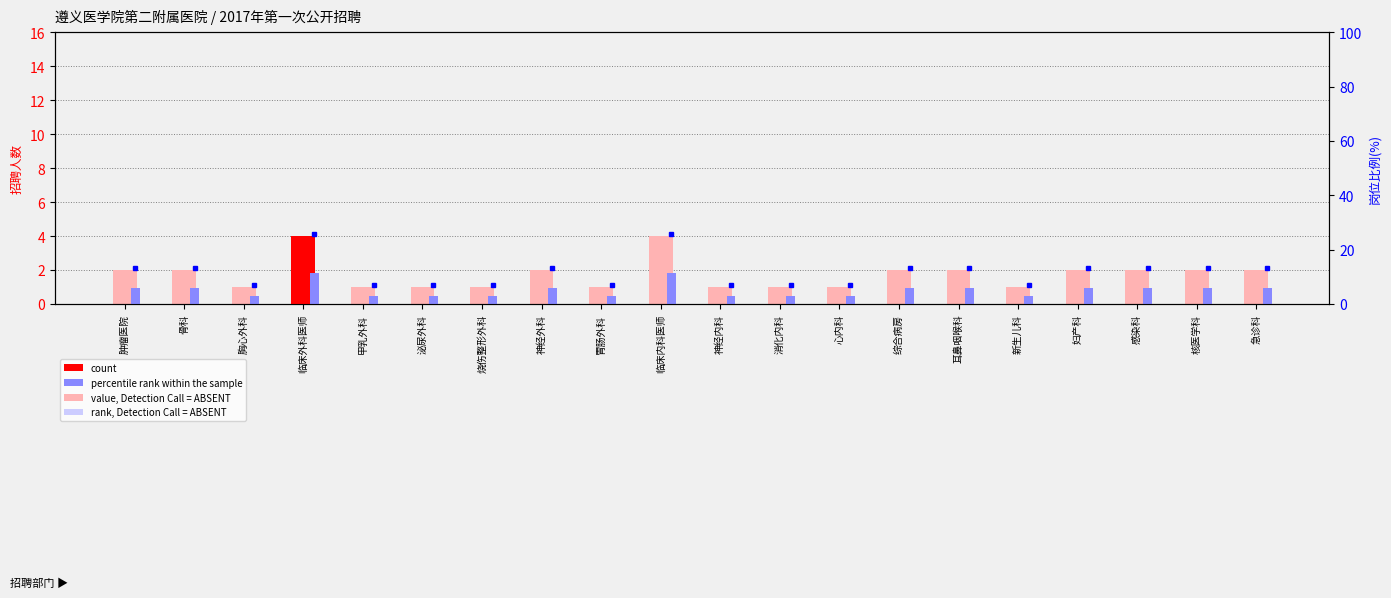

What is the total value across all series at 消化内科?

3.9